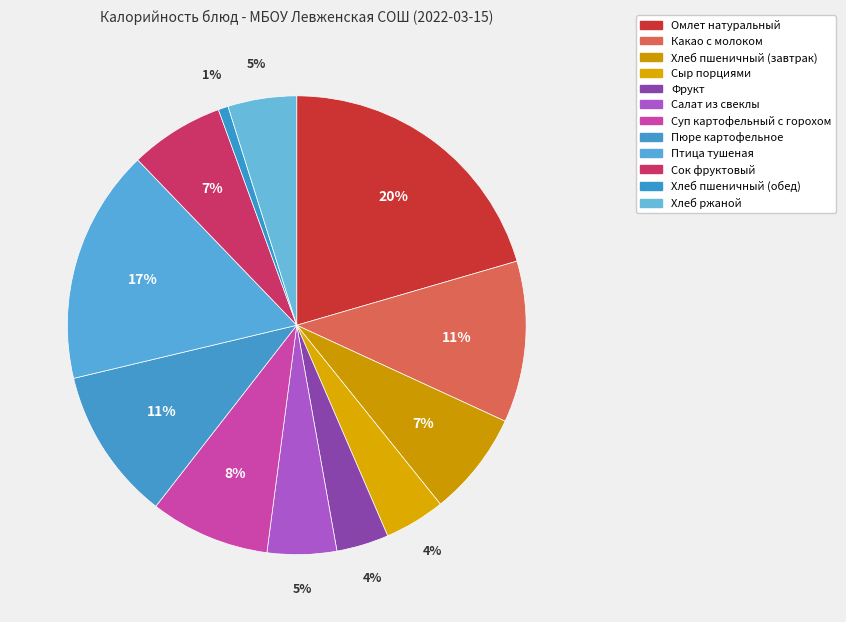

What percentage is the Фрукт slice, to the nearest percent?

4%